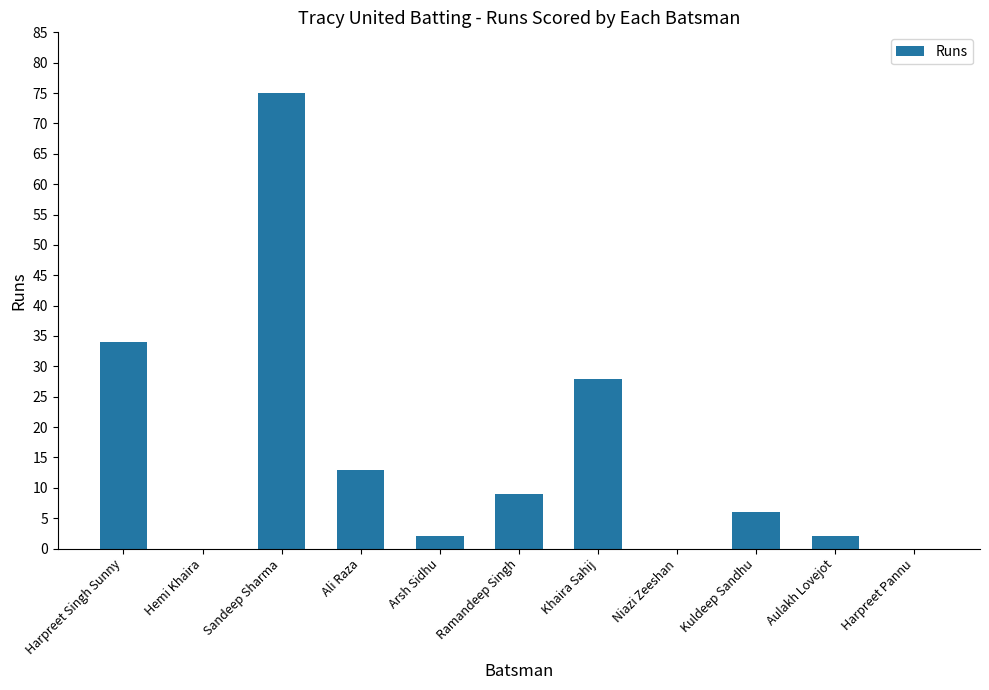

How many categories are shown in the chart?

11